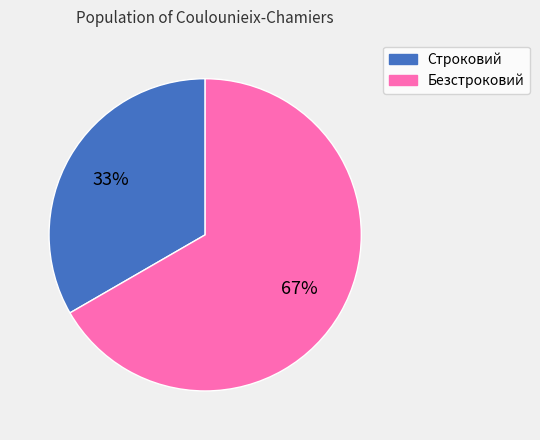

Which slice is the largest?

Безстроковий